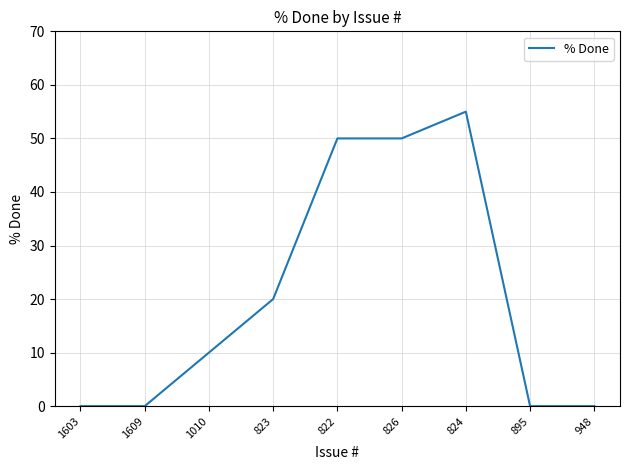

At which label is the value closest to 27?

823